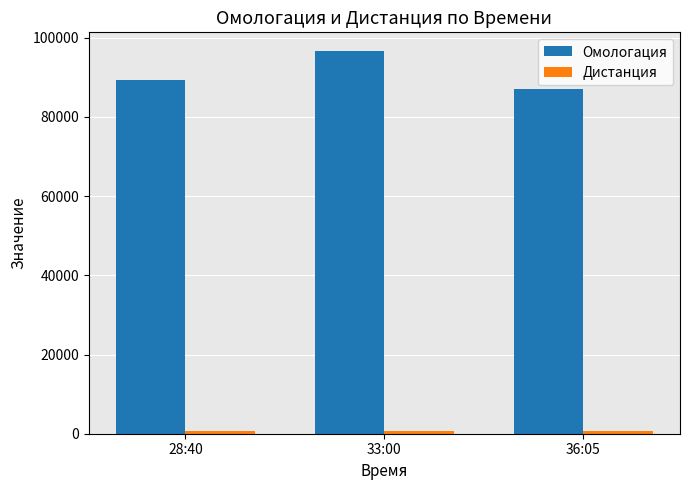

Which category has the lowest value in the Омологация series?

36:05